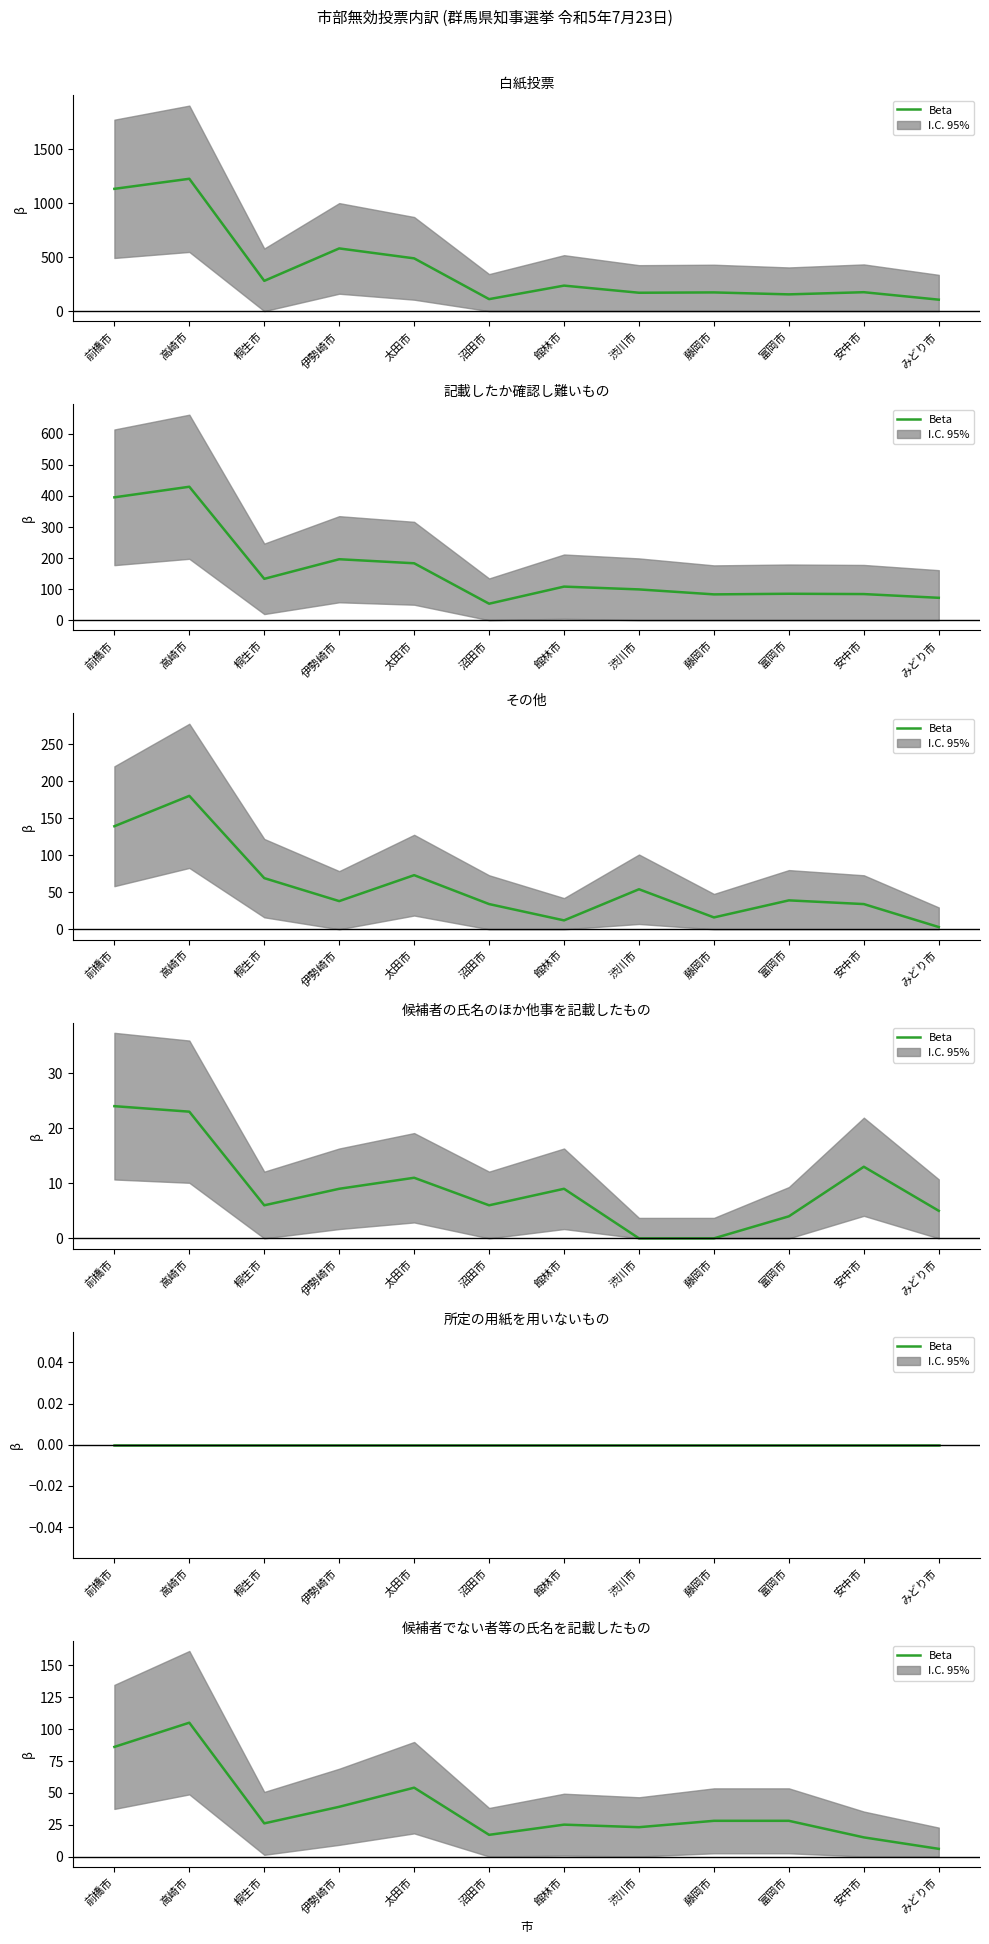

What is the label of the 5th point from the right?

渋川市